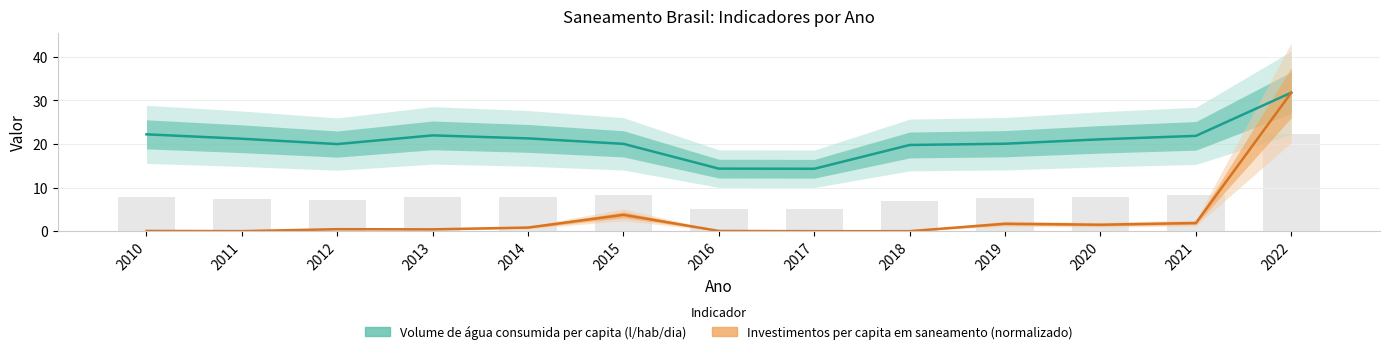

What is the difference between the highest and lowest values at 2016?

14.3